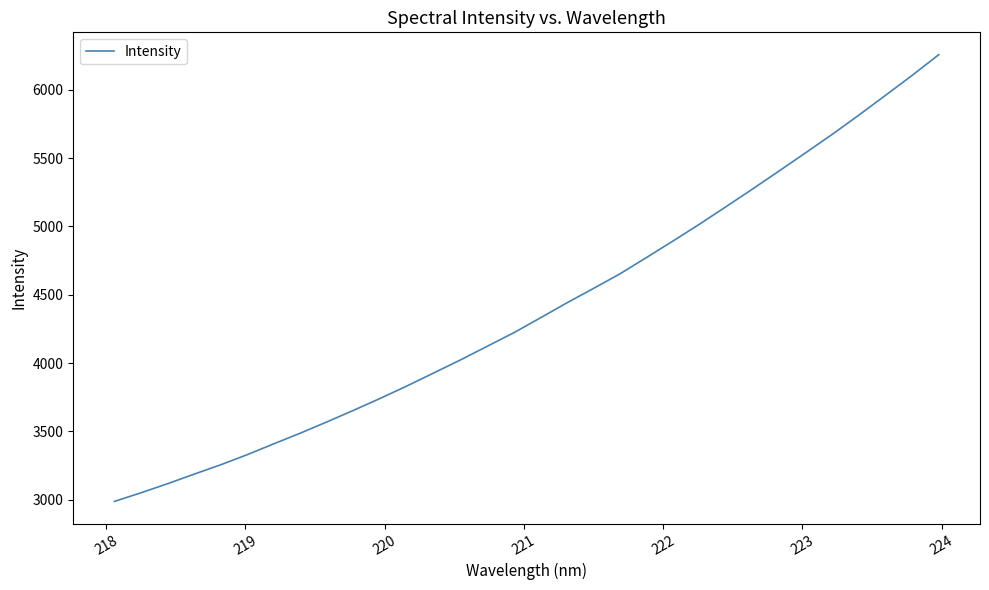

What is the difference between the second highest and minimum values?

3119.2